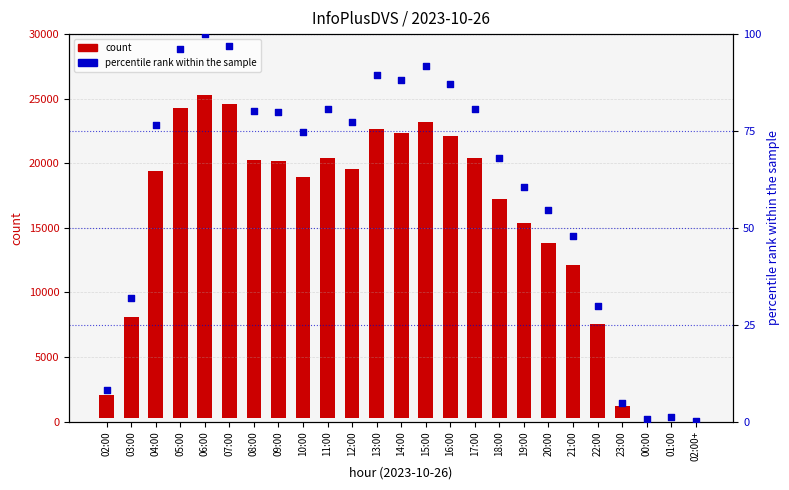

What are all the series names shown in the legend?

count, percentile rank within the sample